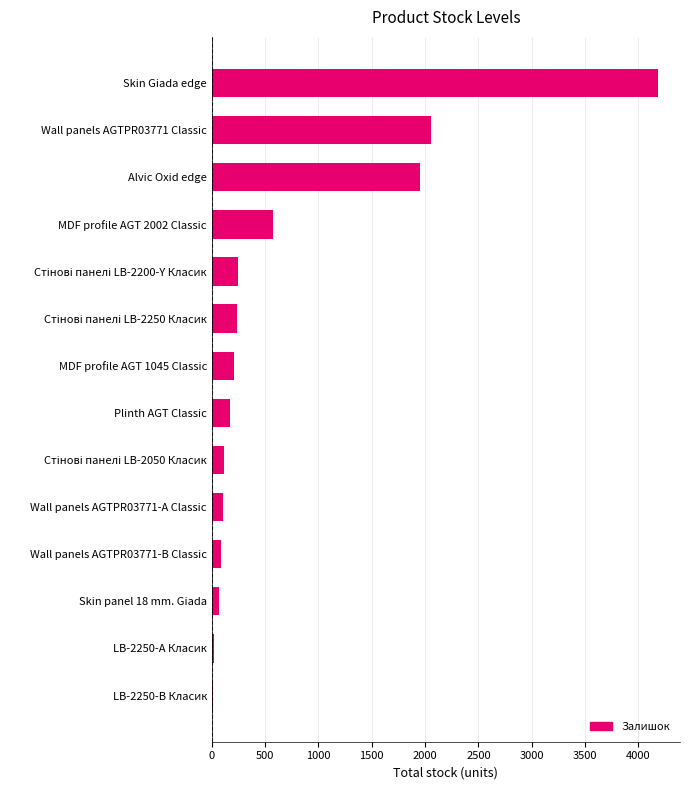

Where is the data nearest to the value 2098?

Wall panels AGTPR03771 Classic